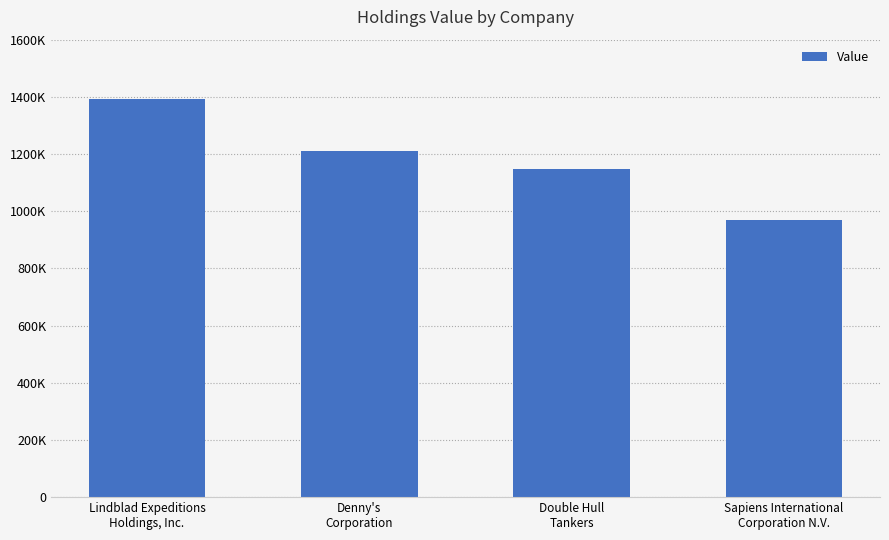

At which label does the data first exceed 1209000?

Lindblad Expeditions
Holdings, Inc.